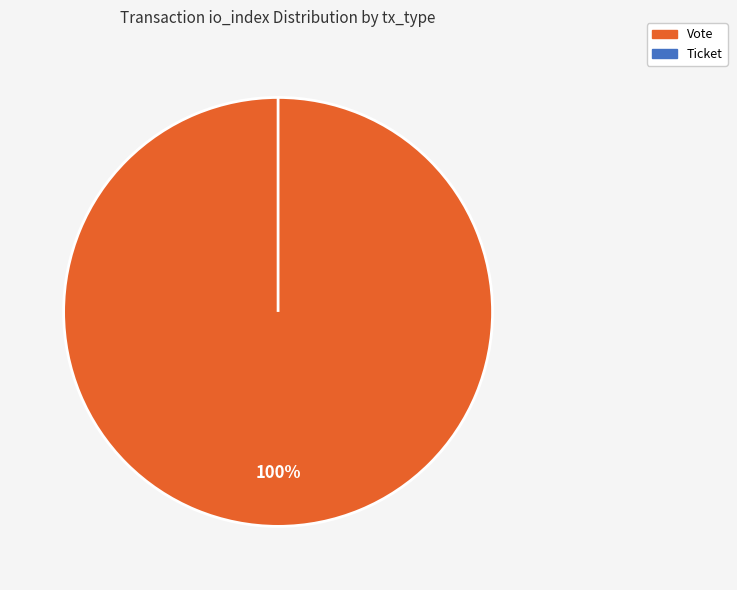

To the nearest percent, what portion does Vote represent?

100%